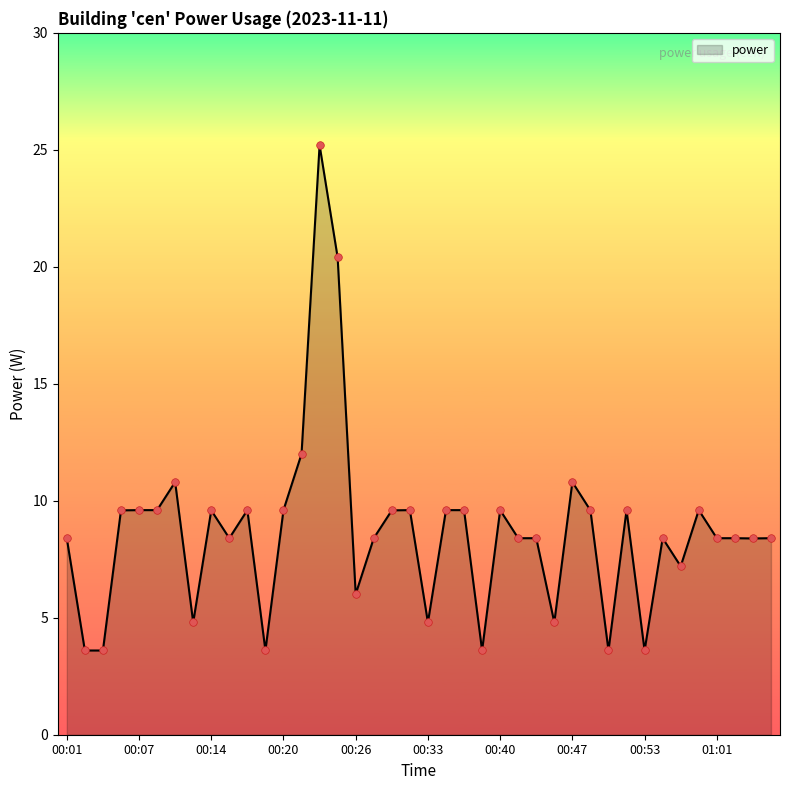

What is the difference between the maximum and minimum values?

21.6